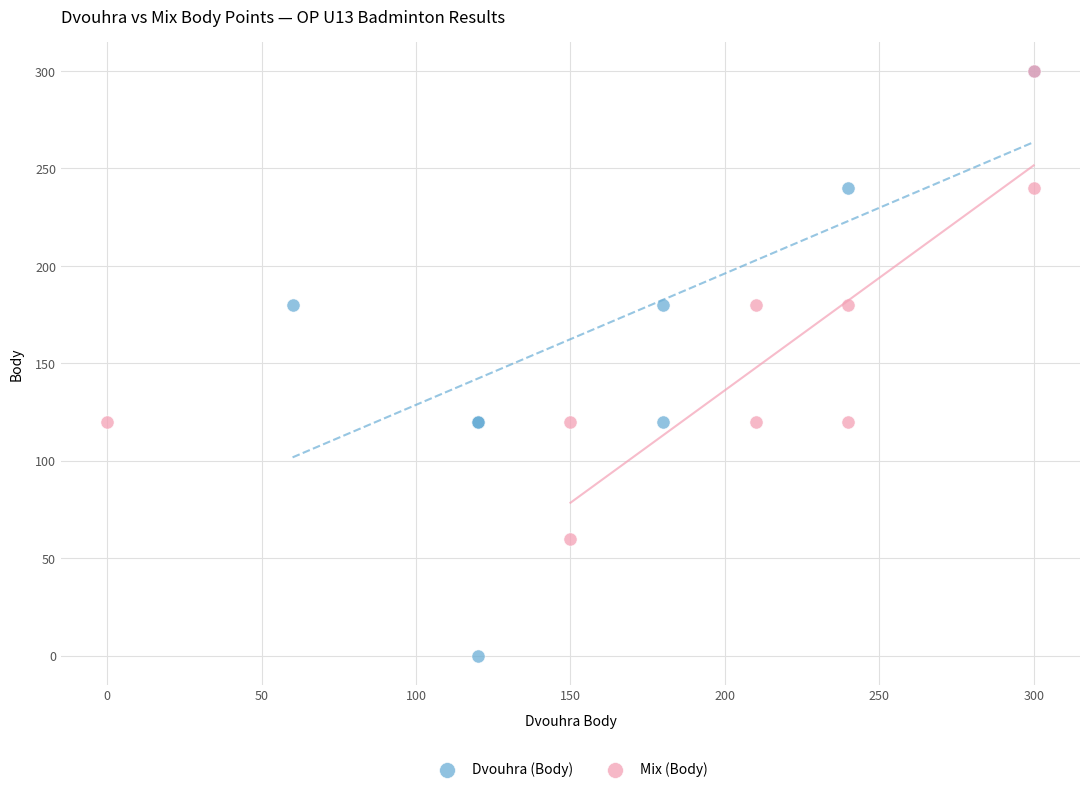

Which series has the widest spread of Y values?

Dvouhra (Body)